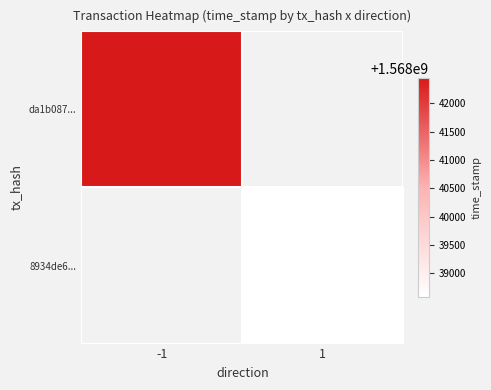

How many distinct data groups are displayed?

2